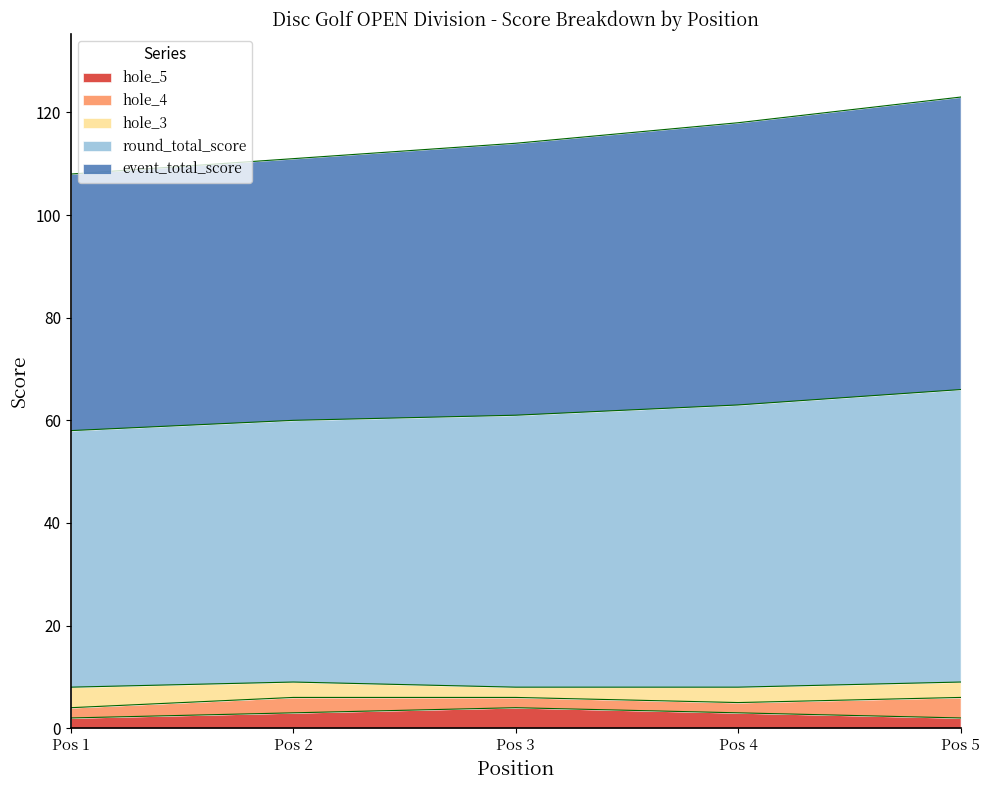

Does the chart have visible grid lines?

No